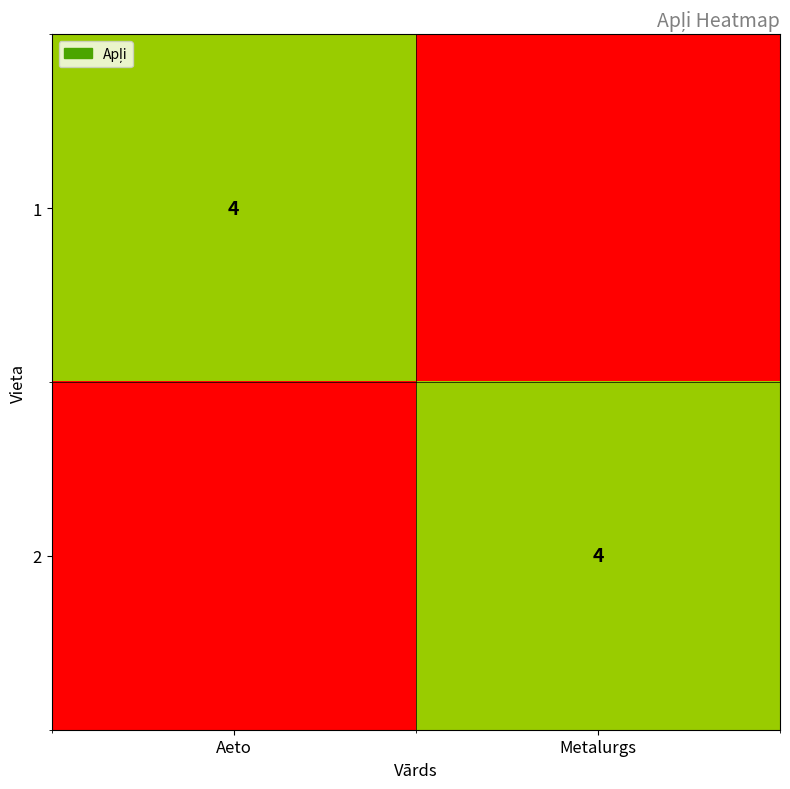

Is it true that 1 equals 4 at Aeto?

True